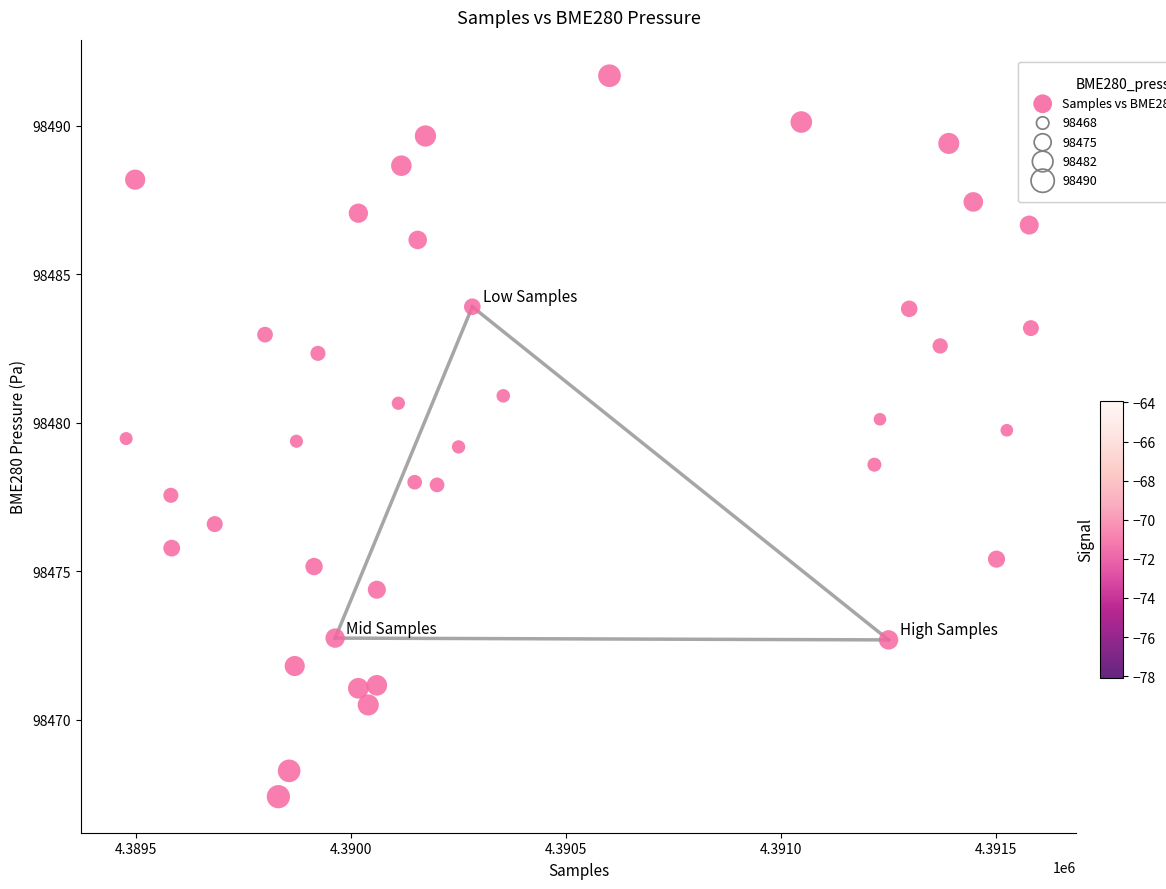

What is the range of Y values (max minus min)?

24.3